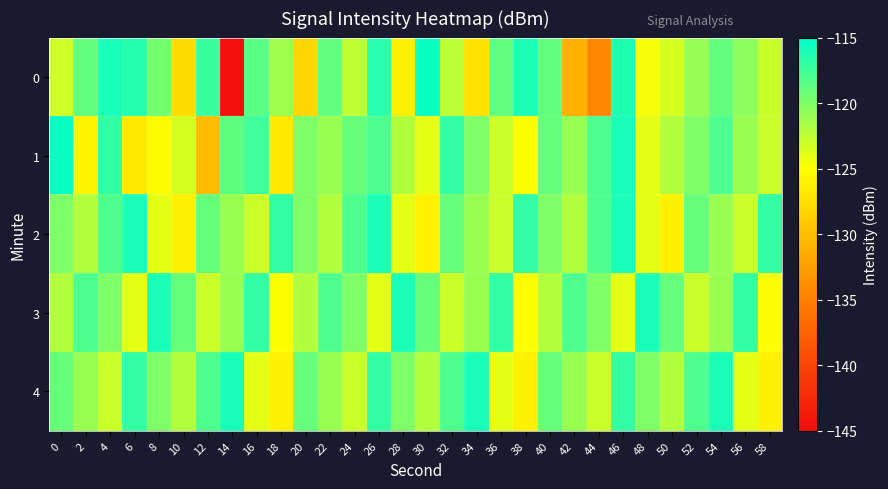

Reading right to left, extract all data points from this chart.

0: 58=-122.9	56=-120.5	54=-118.9	52=-121.0	50=-123.4	48=-124.6	46=-116.2	44=-134.4	42=-131.1	40=-118.9	38=-116.1	36=-118.8	34=-127.3	32=-122.3	30=-115.4	28=-126.1	26=-116.5	24=-122.5	22=-118.8	20=-128.2	18=-121.3	16=-118.5	14=-144.5	12=-117.2	10=-127.8	8=-119.6	6=-116.4	4=-116.0	2=-118.9	0=-123.1
1: 58=-123.0	56=-121.0	54=-118.0	52=-120.0	50=-122.0	48=-124.0	46=-116.0	44=-118.0	42=-121.0	40=-119.0	38=-125.0	36=-123.0	34=-120.0	32=-117.0	30=-124.0	28=-122.0	26=-118.0	24=-119.0	22=-121.0	20=-120.0	18=-126.7	16=-117.5	14=-118.7	12=-130.2	10=-123.3	8=-125.2	6=-126.7	4=-117.0	2=-125.8	0=-115.4
2: 58=-117.0	56=-123.0	54=-121.0	52=-119.0	50=-126.0	48=-124.0	46=-116.0	44=-118.0	42=-122.0	40=-120.0	38=-117.0	36=-123.0	34=-121.0	32=-119.0	30=-126.0	28=-124.0	26=-116.0	24=-118.0	22=-122.0	20=-120.0	18=-117.0	16=-123.0	14=-121.0	12=-119.0	10=-126.0	8=-124.0	6=-116.0	4=-118.0	2=-122.0	0=-120.0
3: 58=-125.0	56=-117.0	54=-121.0	52=-123.0	50=-119.0	48=-116.0	46=-124.0	44=-120.0	42=-118.0	40=-122.0	38=-125.0	36=-117.0	34=-121.0	32=-123.0	30=-119.0	28=-116.0	26=-124.0	24=-120.0	22=-118.0	20=-122.0	18=-125.0	16=-117.0	14=-121.0	12=-123.0	10=-119.0	8=-116.0	6=-124.0	4=-120.0	2=-118.0	0=-122.0
4: 58=-126.0	56=-124.0	54=-116.0	52=-118.0	50=-122.0	48=-120.0	46=-117.0	44=-123.0	42=-121.0	40=-119.0	38=-126.0	36=-124.0	34=-116.0	32=-118.0	30=-122.0	28=-120.0	26=-117.0	24=-123.0	22=-121.0	20=-119.0	18=-126.0	16=-124.0	14=-116.0	12=-118.0	10=-122.0	8=-120.0	6=-117.0	4=-123.0	2=-121.0	0=-119.0